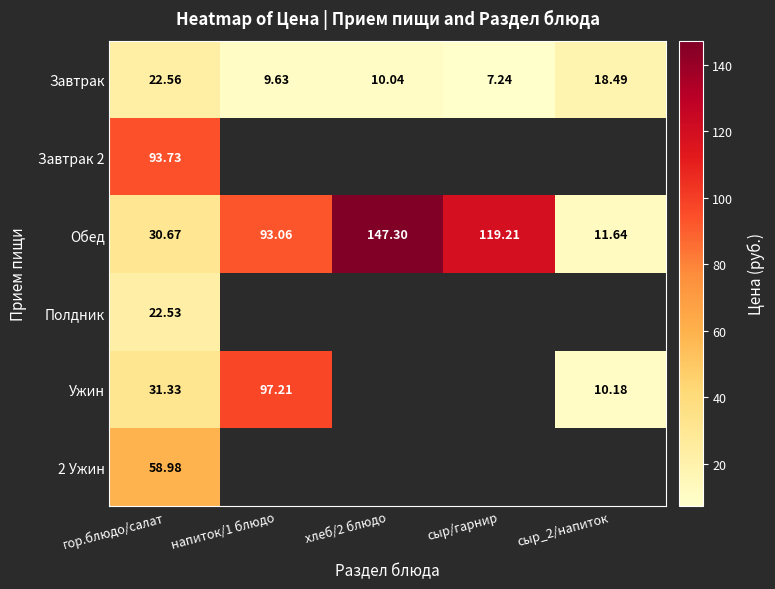

What is the difference between the highest and lowest values at напиток/1 блюдо?

87.6